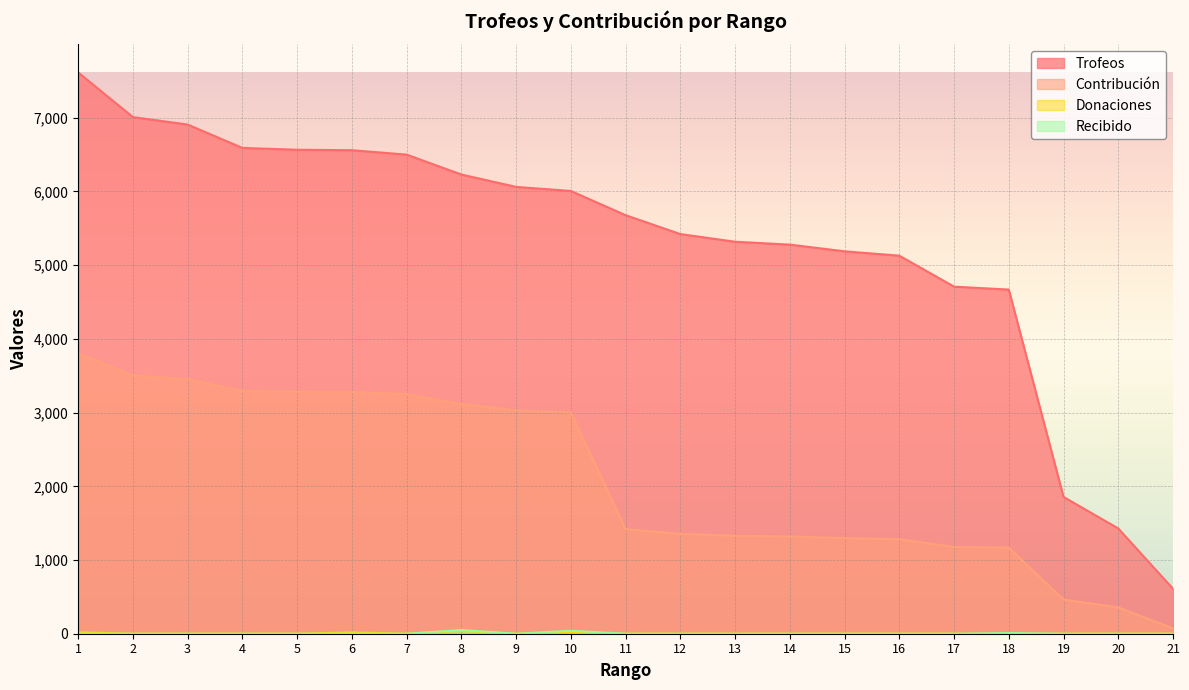

Which series changed the most between 3 and 11?

Contribución